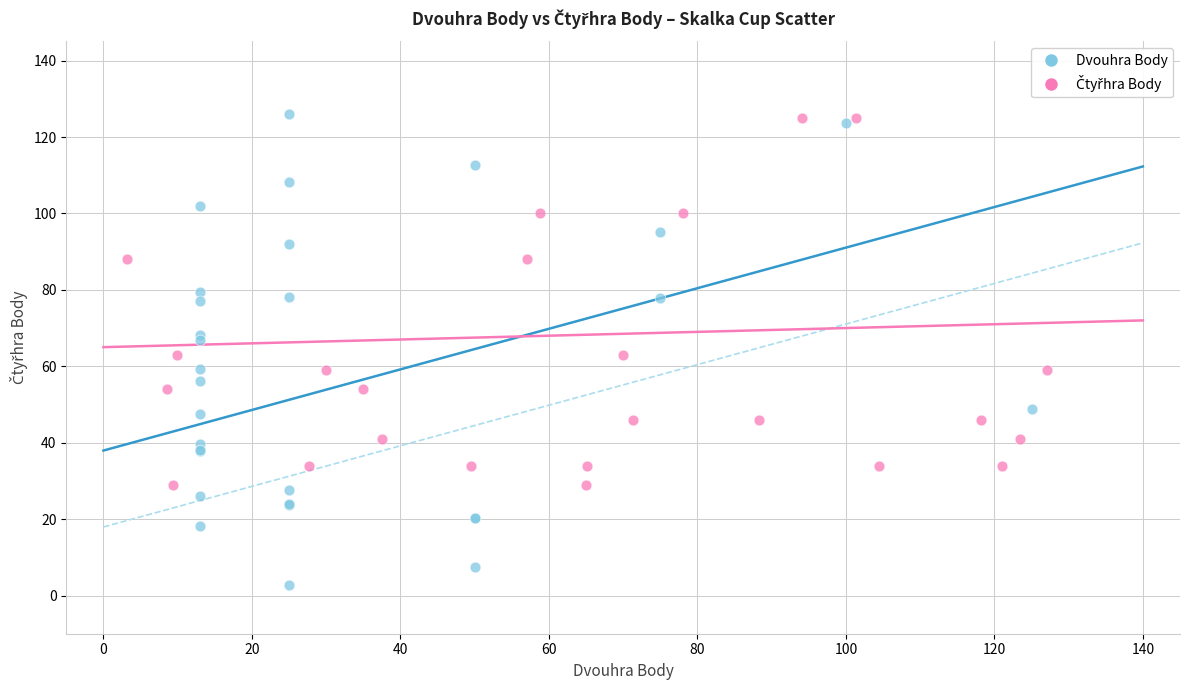

Which series contains the lowest Y value?

Dvouhra Body